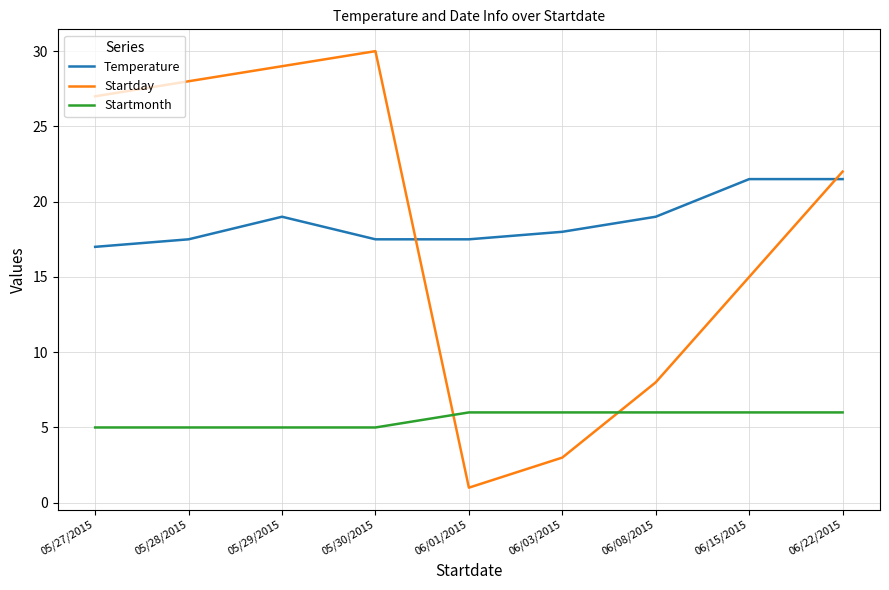

At how many categories does at least one series exceed 23?

4